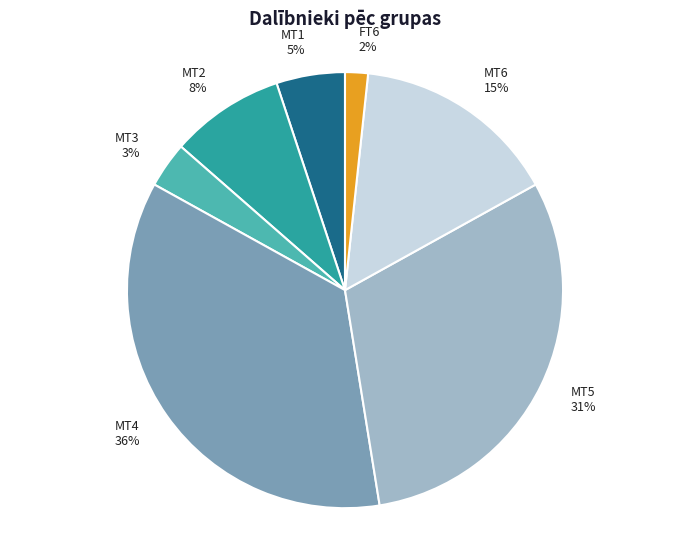

To the nearest percent, what portion does MT3 represent?

3%